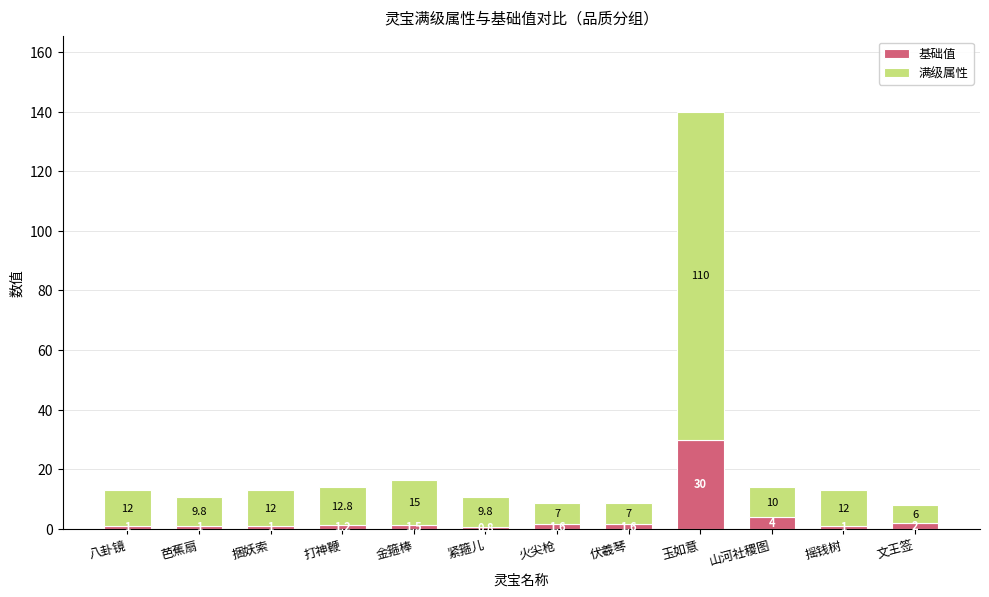

What is the lowest value of the 基础值 series?

0.8